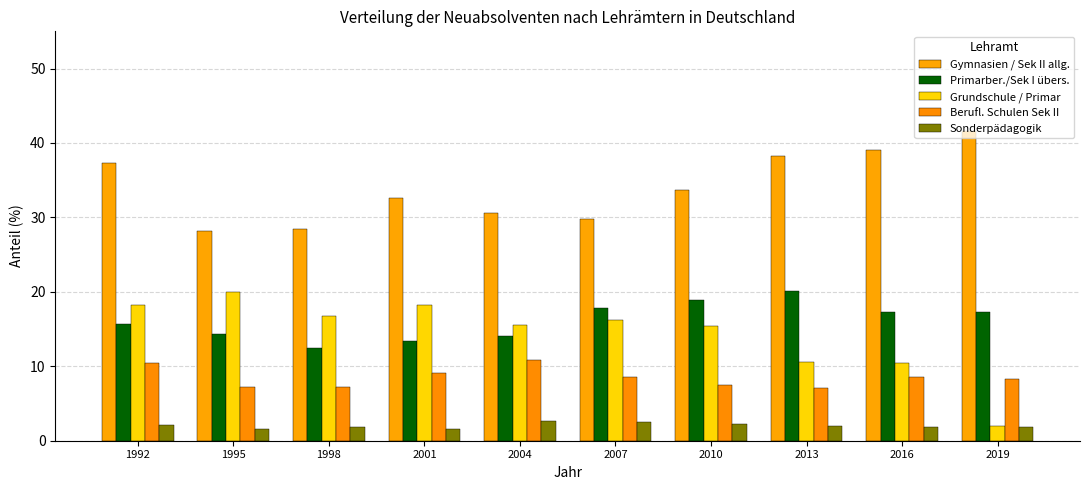

At which label does Berufl. Schulen Sek II reach its minimum?

2013